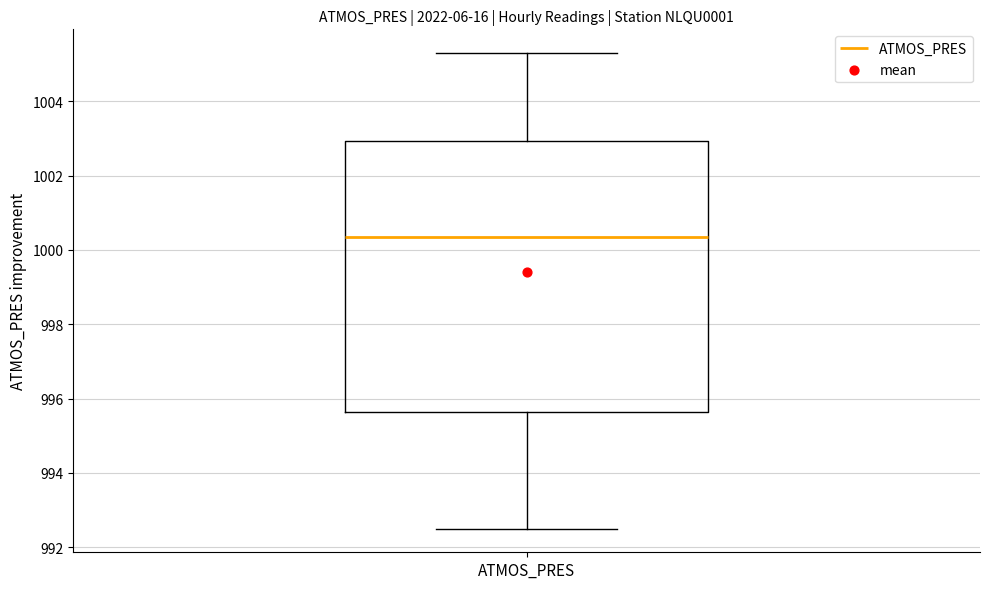

Read this box plot against the y-axis: the position of the median line, the range covered by the box, and the ends of both whiskers. The values are not printed on the chart, so give them approximately, as read against the axis.

median 1000.4, box 995.6 to 1003.0, whiskers 992.6 to 1005.4